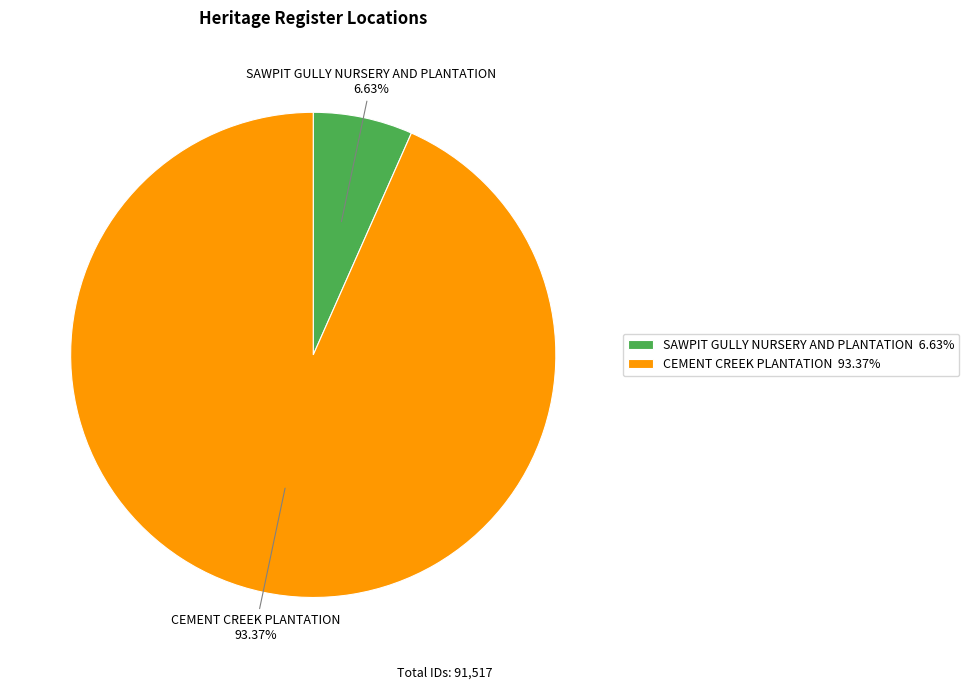

To the nearest percent, what portion does SAWPIT GULLY NURSERY AND PLANTATION represent?

7%